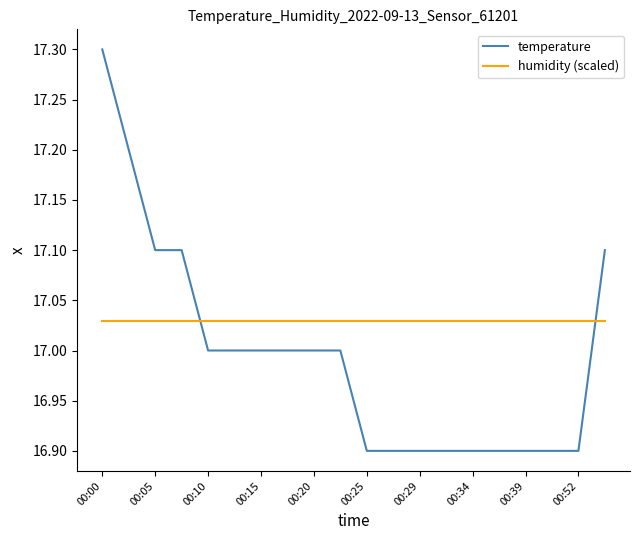

What are all the series names shown in the legend?

temperature, humidity (scaled)